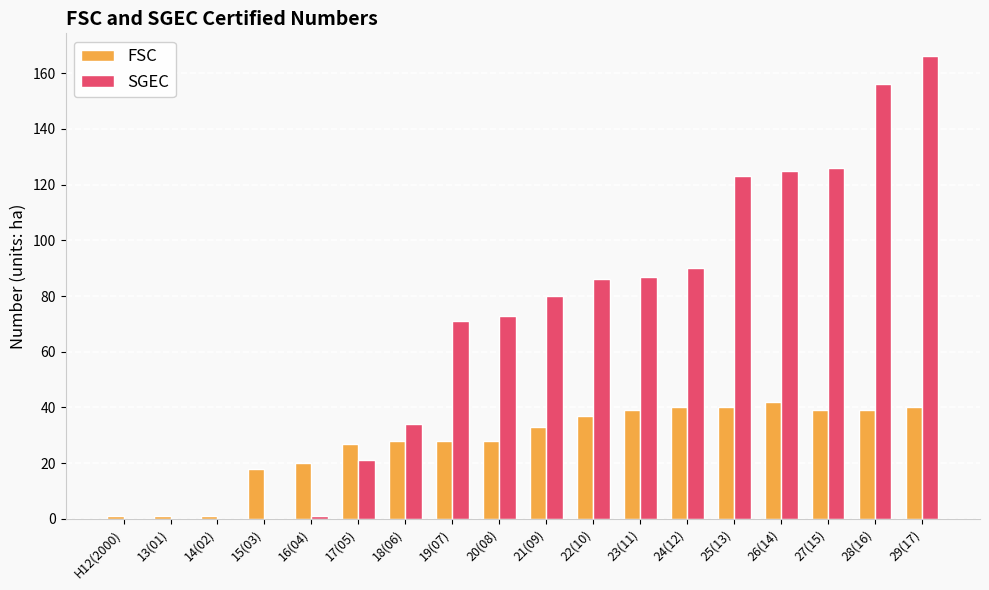

What is the difference between the SGEC values at 17(05) and 28(16)?

135